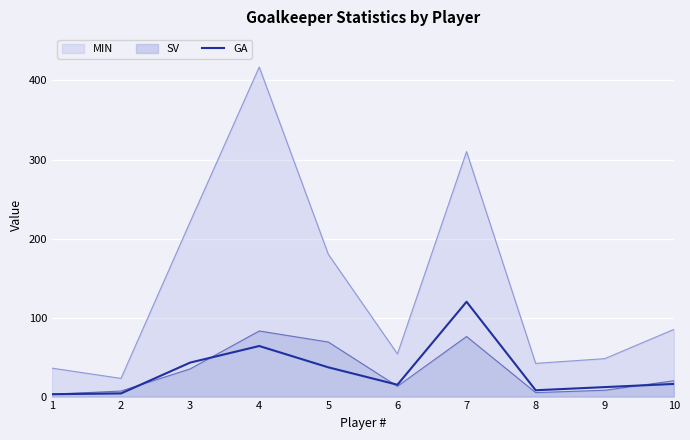

At which category is the sum across all series the highest?

4